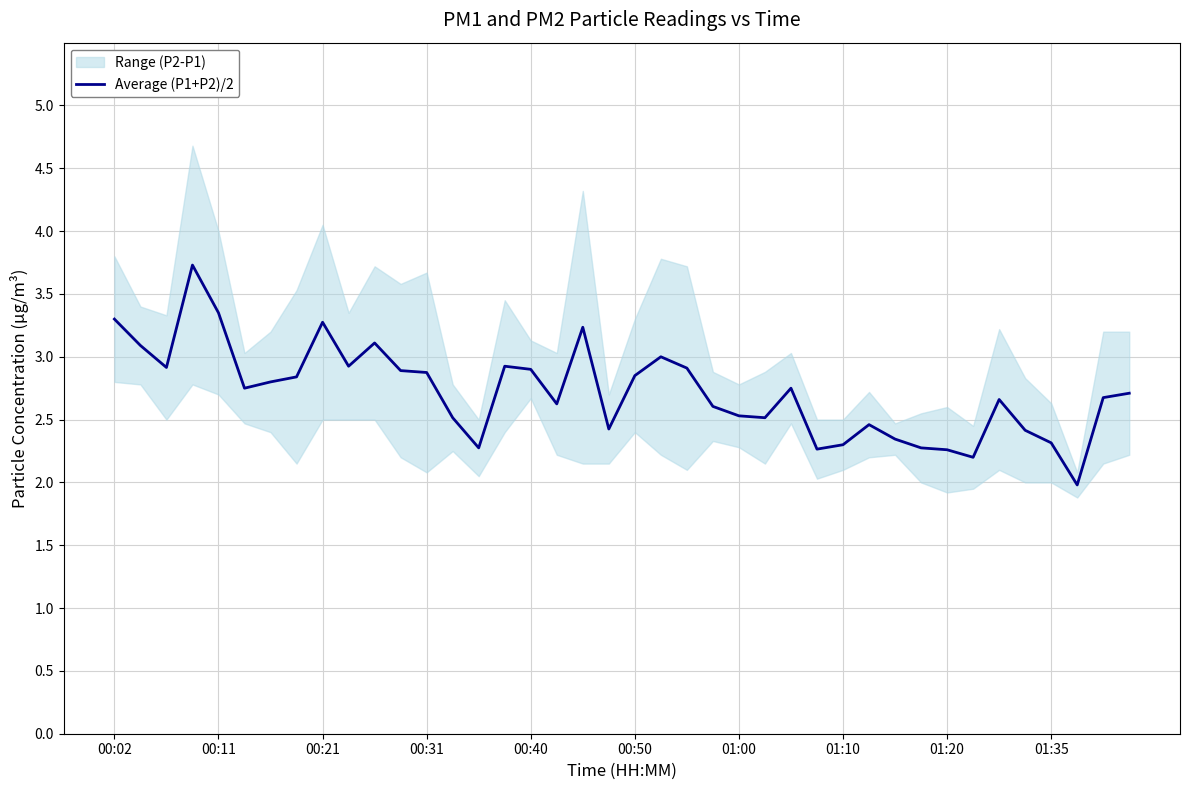

How many lines are shown in the chart?

1